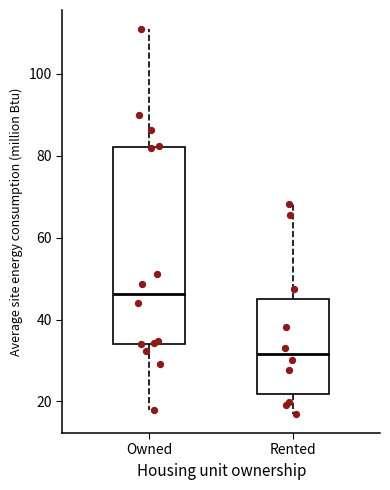

Which box's median line is the lowest?

Rented